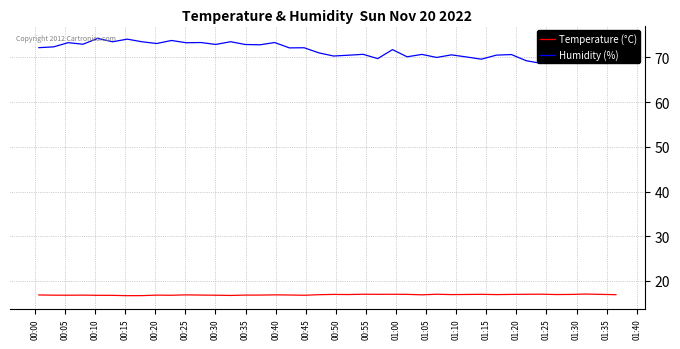

True or false: Temperature (°C) and Humidity (%) cross at least once.

False